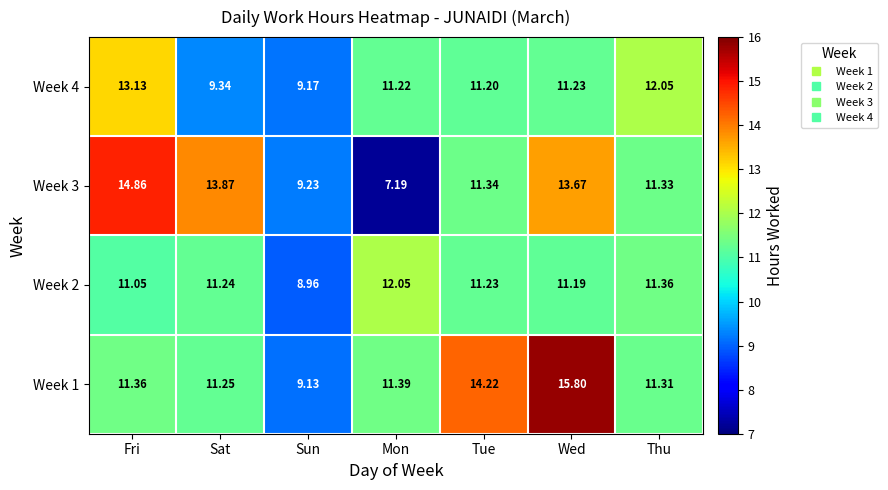

At which category is the sum across all series the highest?

Wed